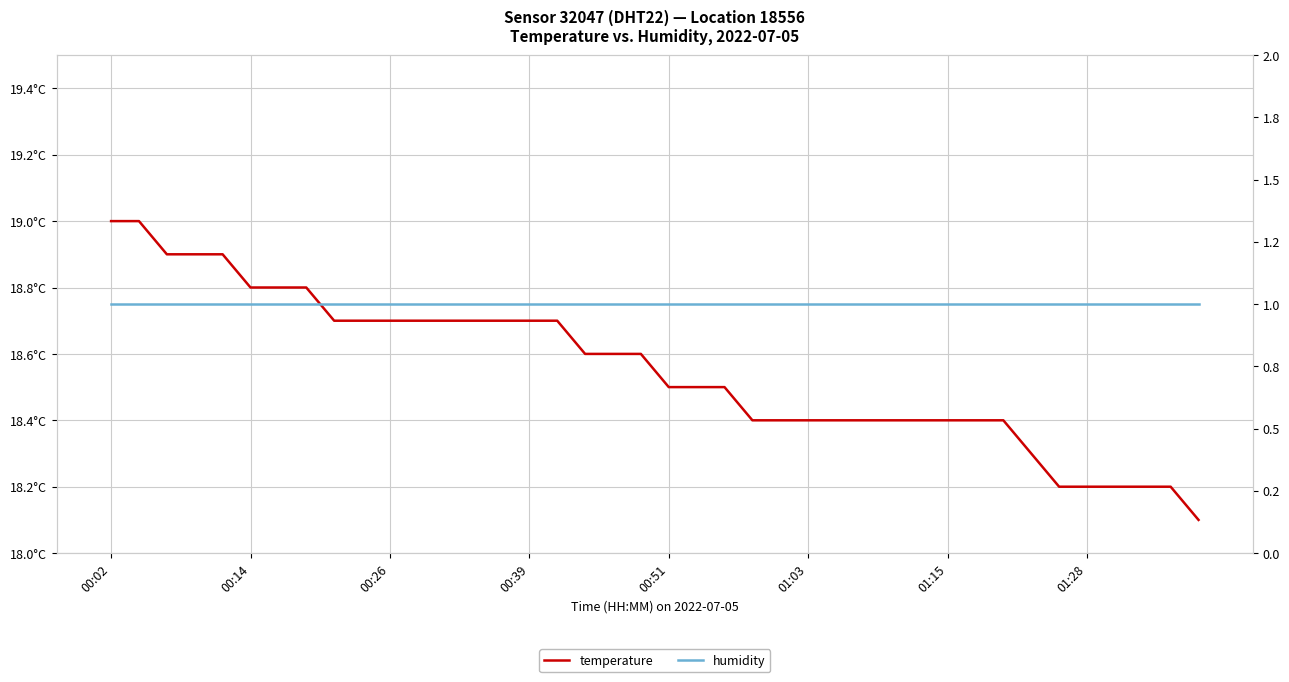

True or false: temperature and humidity cross at least once.

False